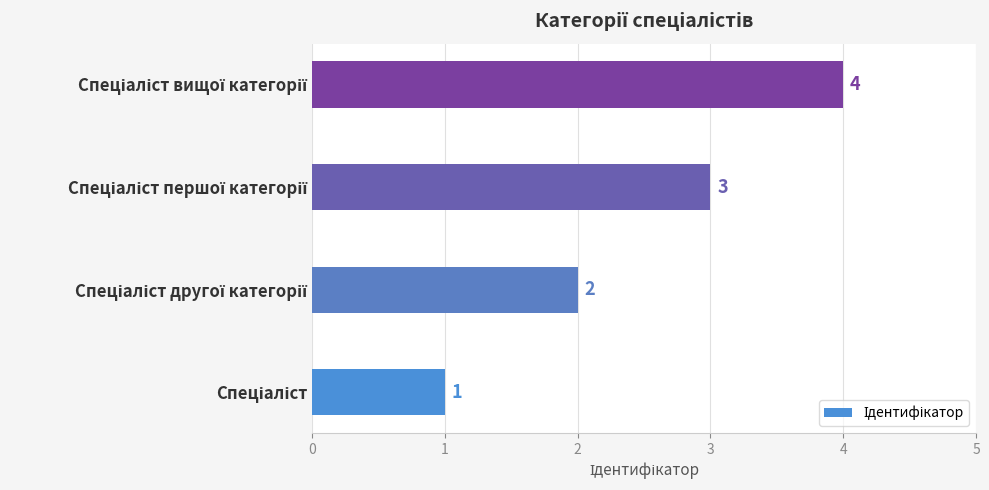

Count the values in the range 2 to 4.

3